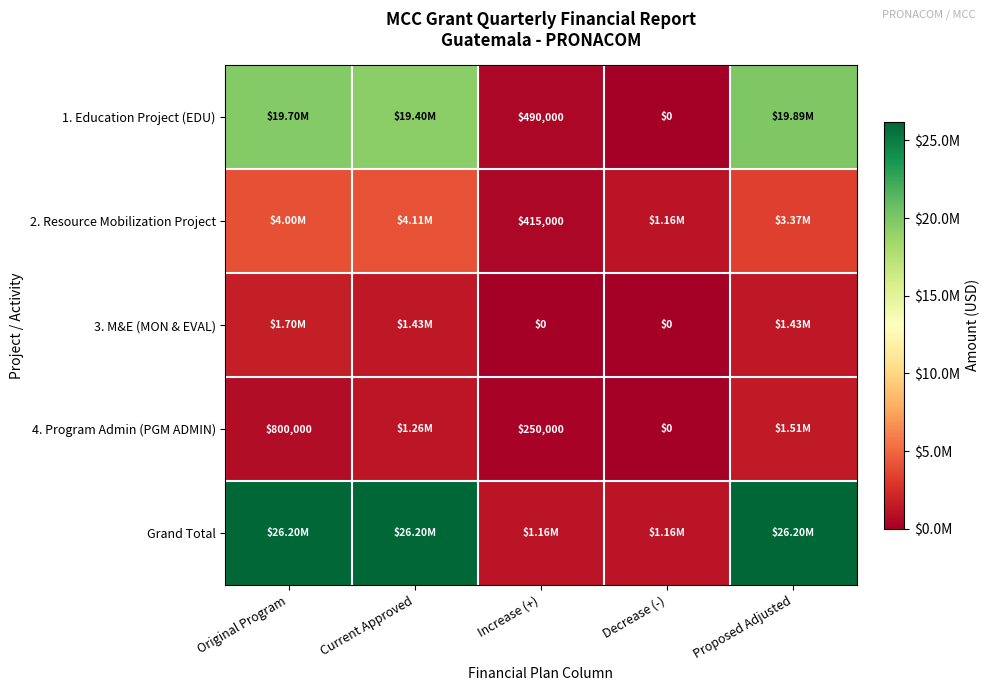

Which category has the lowest value across all series?

Decrease (-)